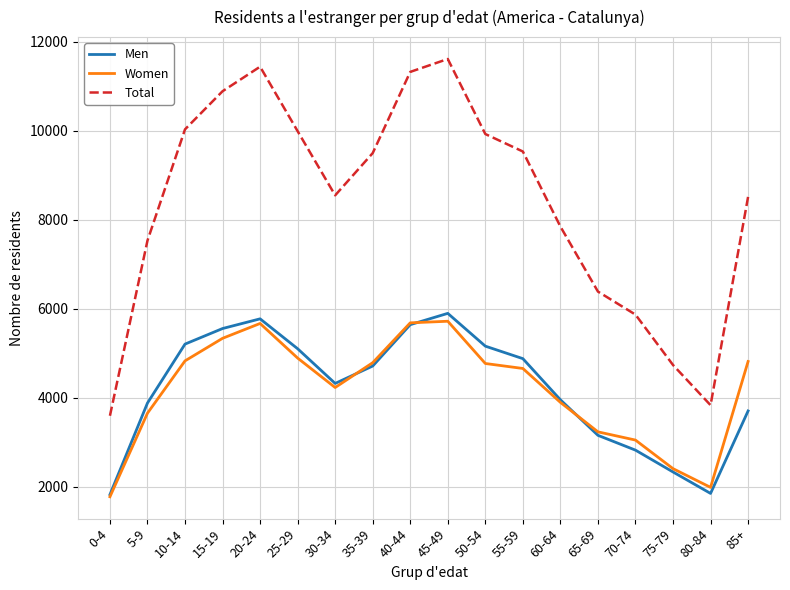

What position from the right is 50-54?

8